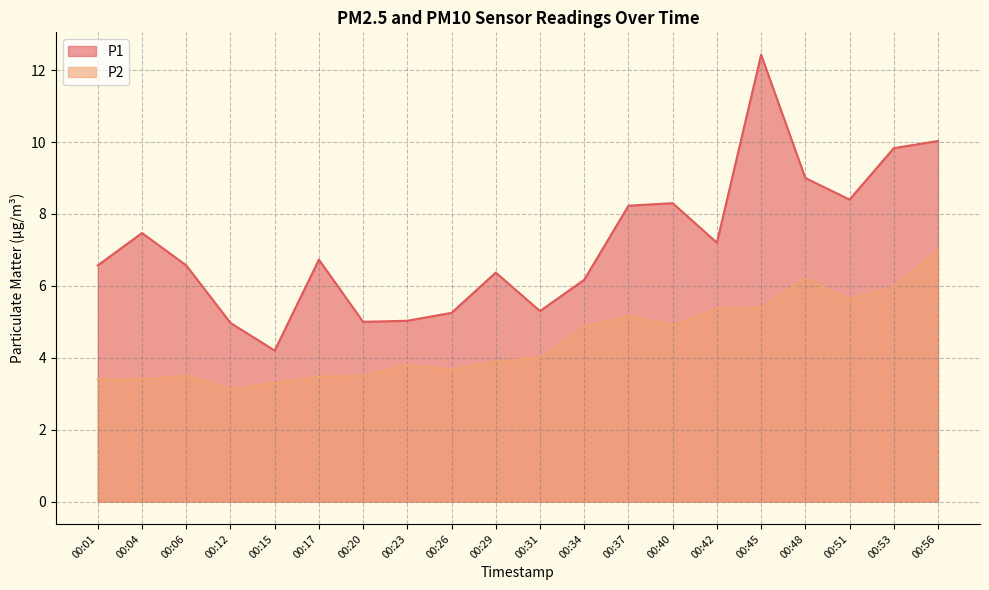

Read the P2 value at 00:56.

7.0